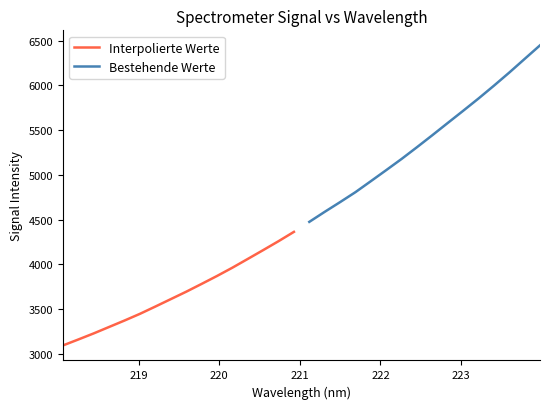

What is the maximum value for Interpolierte Werte?

4364.2